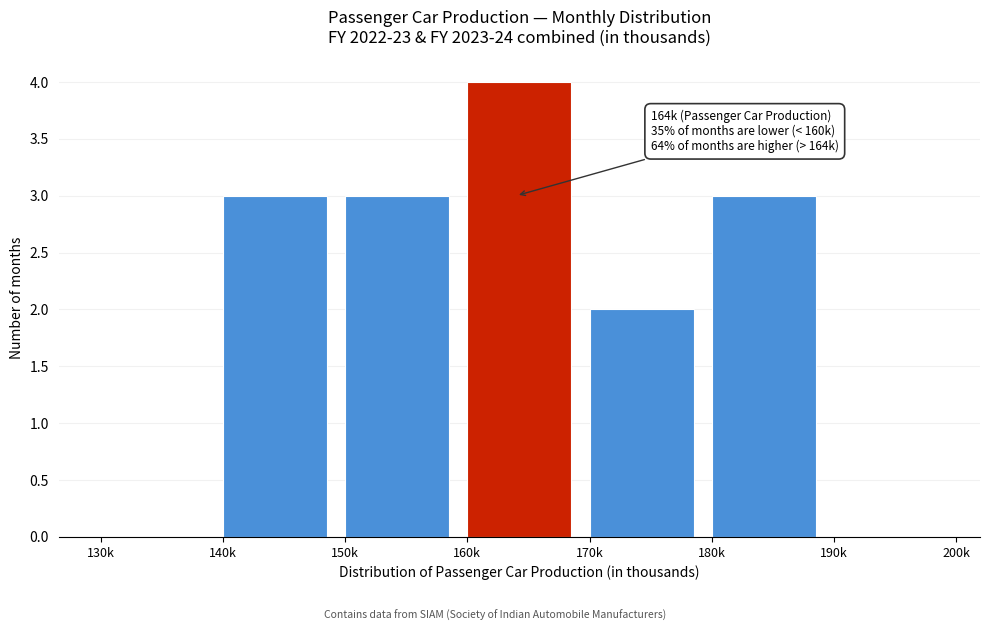

Reading left to right, what are all the values shown in this chart?

130k=0	140k=3	150k=3	160k=4	170k=2	180k=3	190k=0